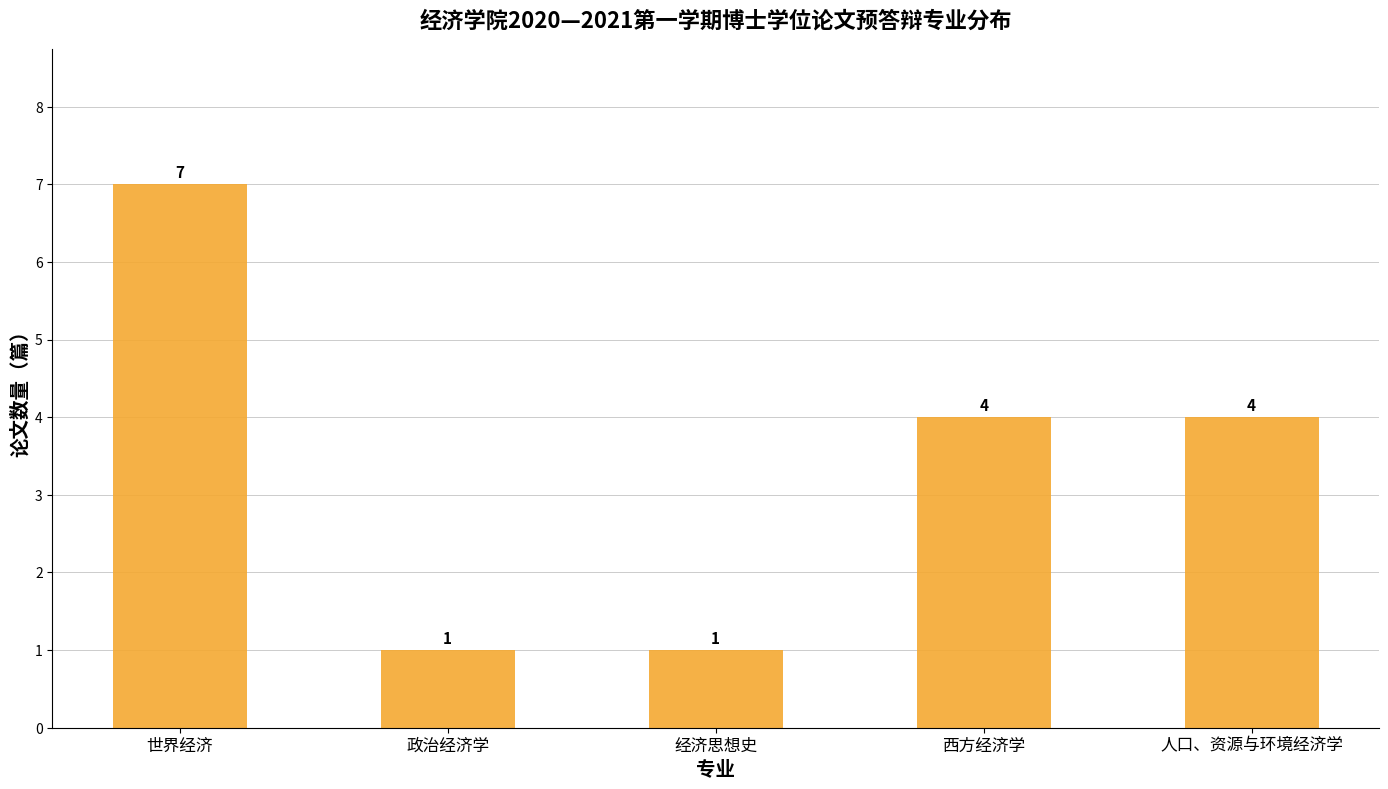

Where does the data first go above 4?

世界经济